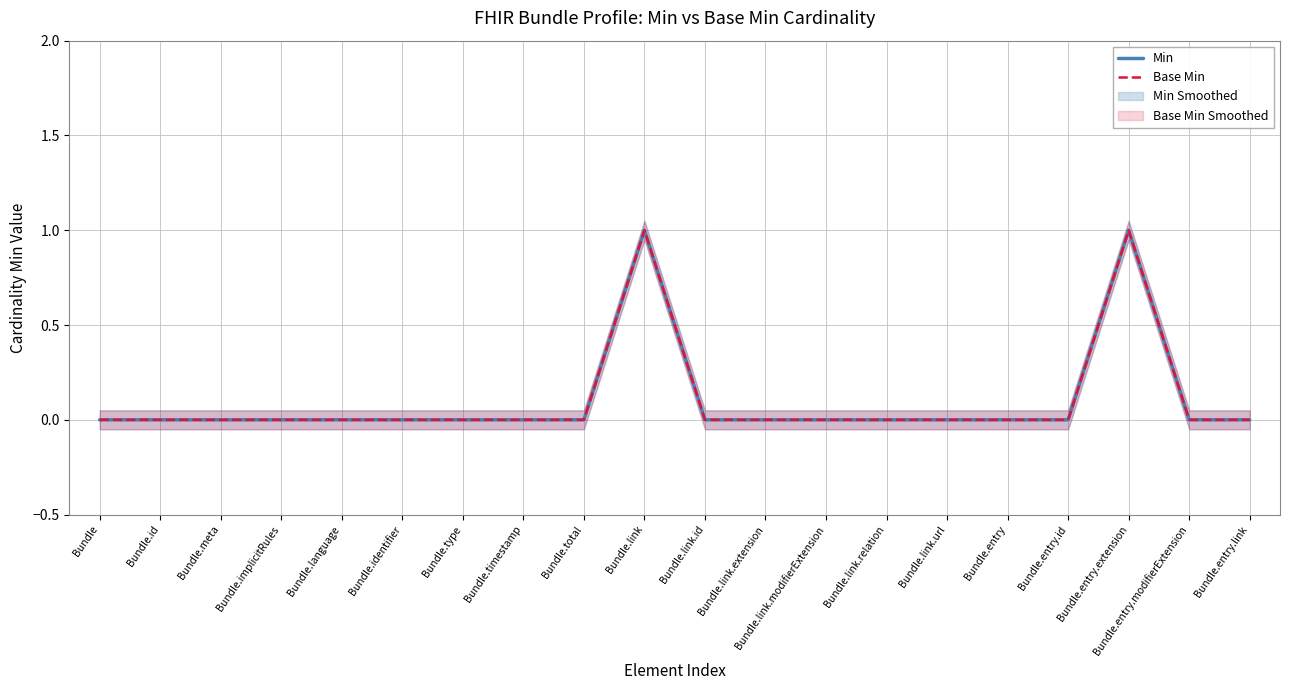

How many interior local peaks does the Min series have?

2